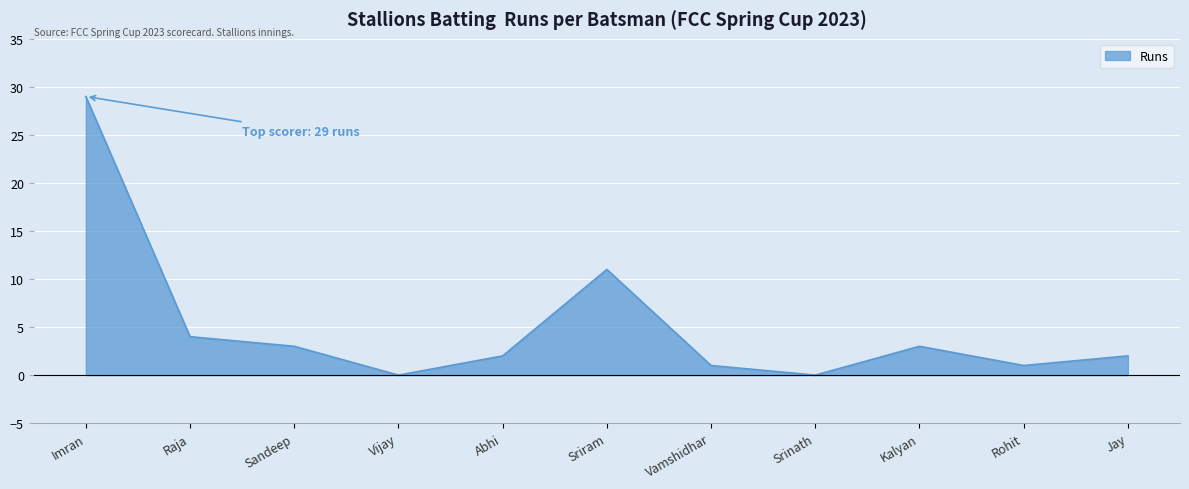

What is the difference between the maximum and second lowest values?

29